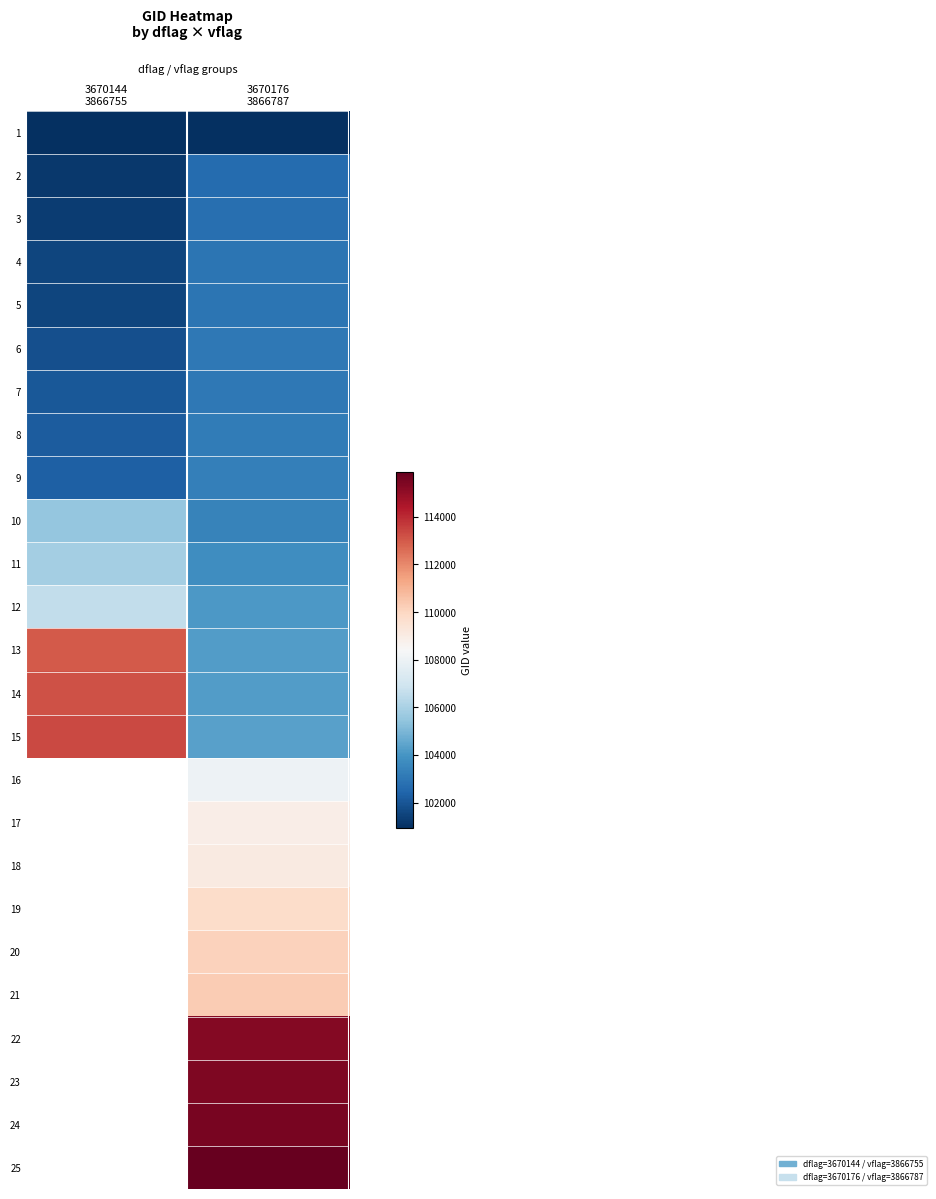

What is the maximum value shown in the chart?

115893.0